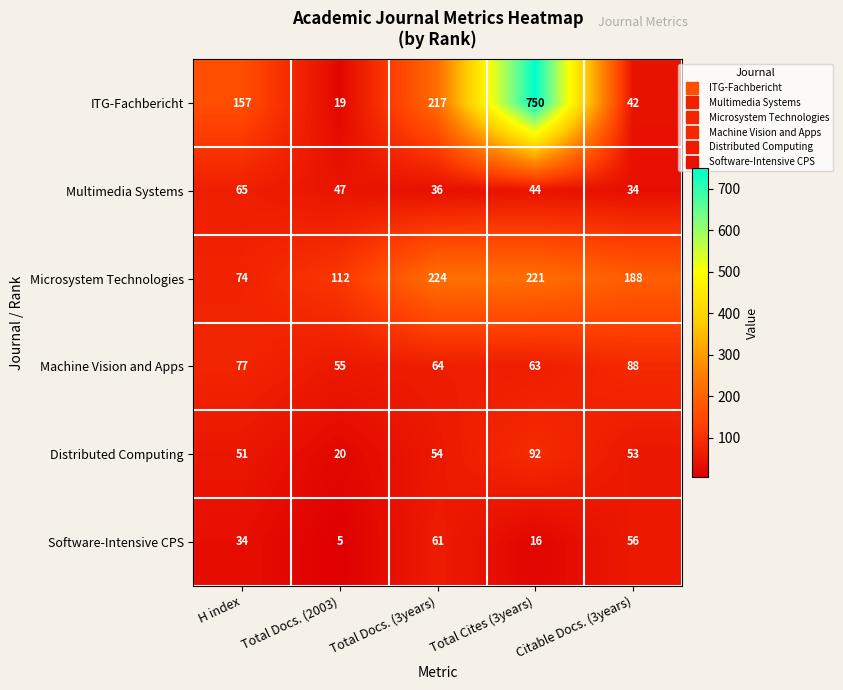

Between Total Docs. (2003) and Citable Docs. (3years), which series saw the biggest shift?

Microsystem Technologies